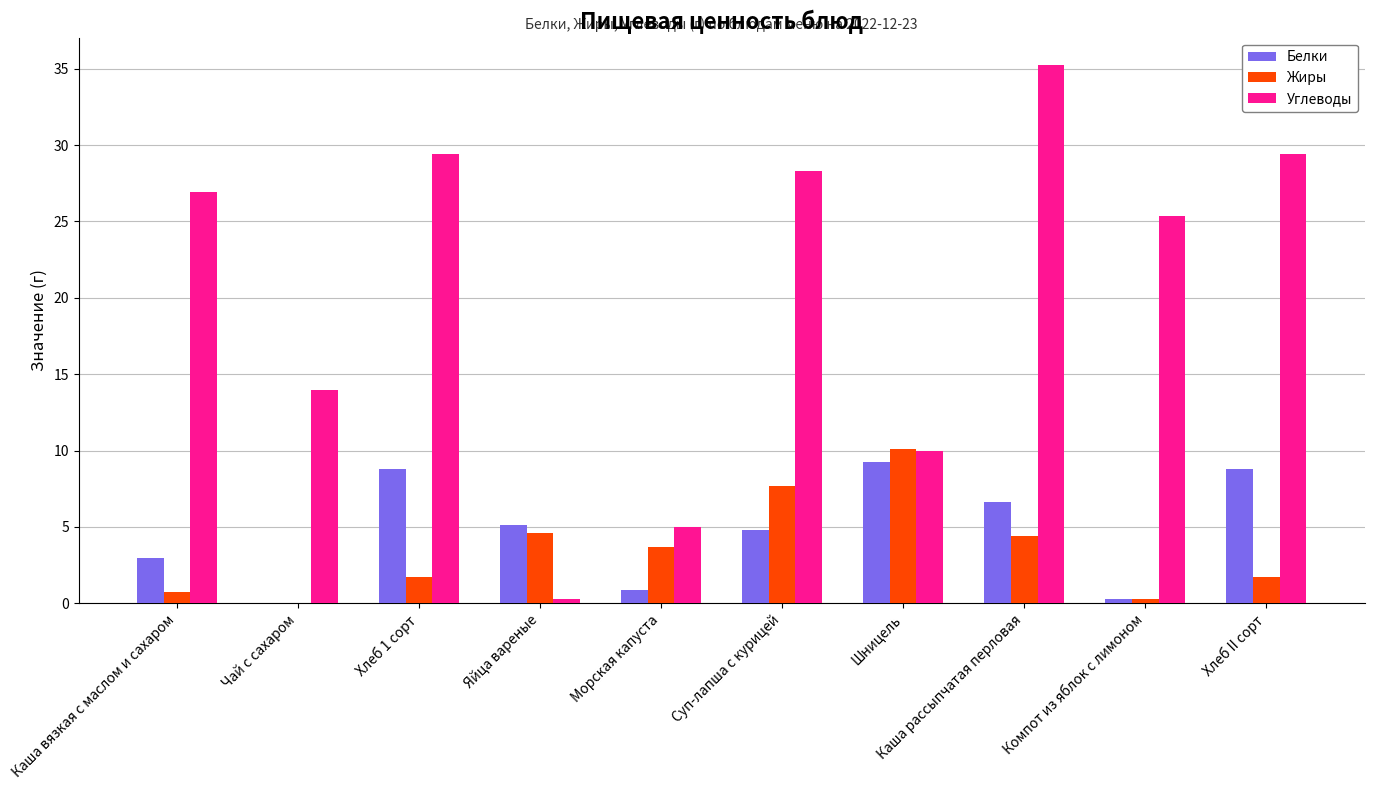

Which series changed the most between Чай с сахаром and Хлеб 1 сорт?

Углеводы